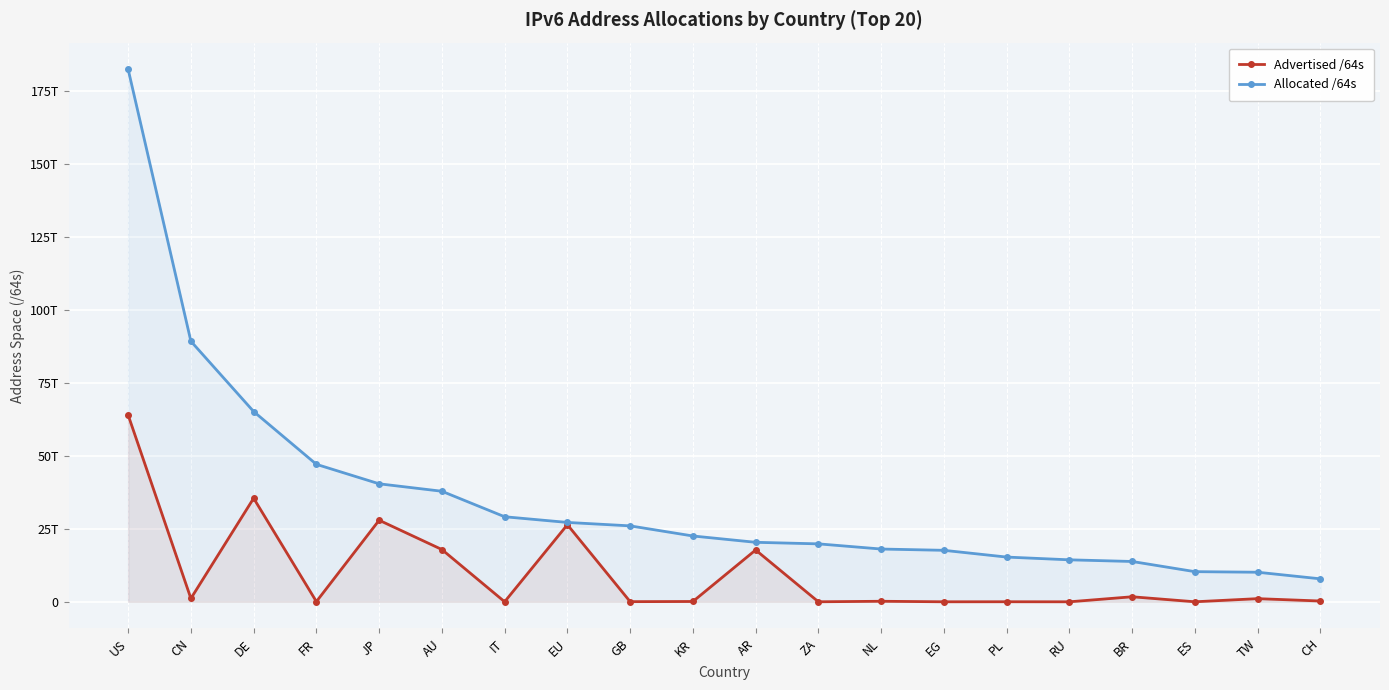

What is the spread (max minus min) of values at IT?

29098404347904